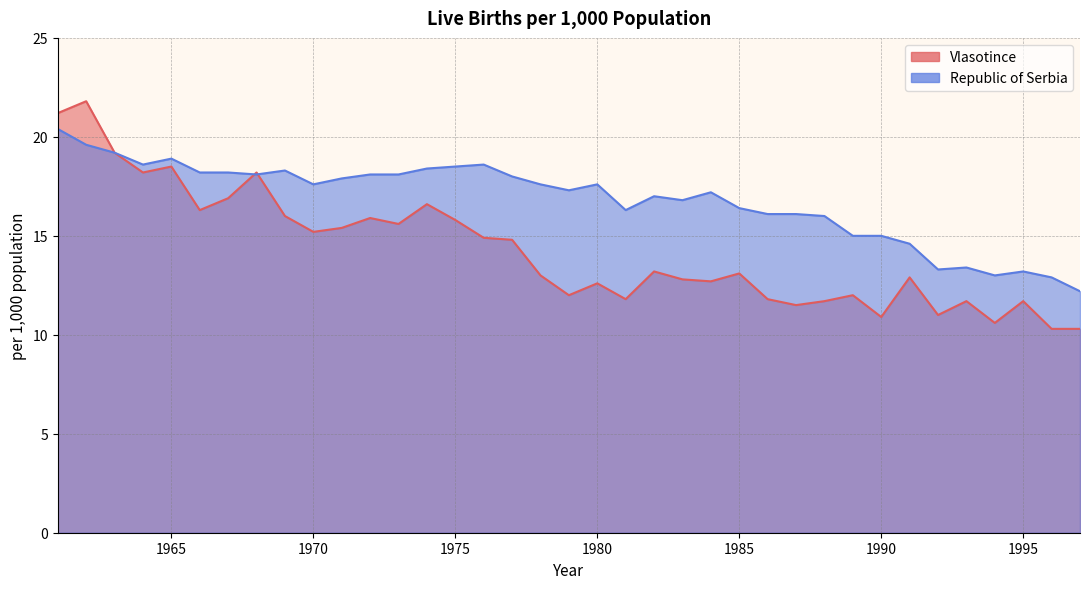

What is the greatest value displayed?

21.8